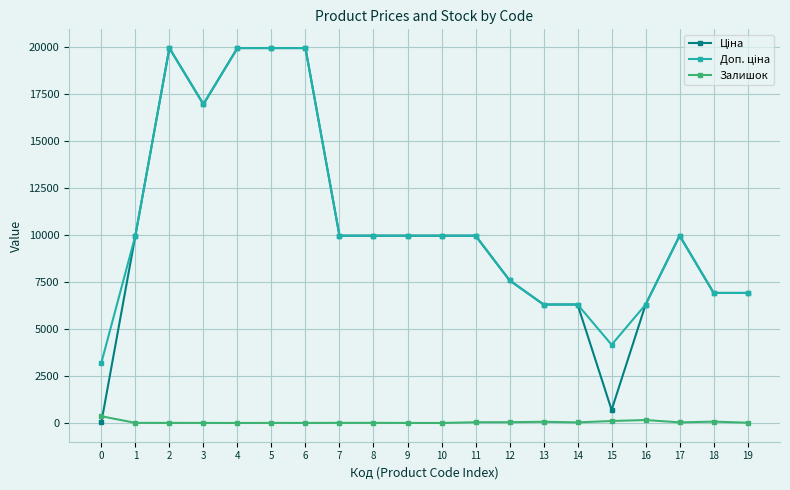

Which series has the largest range (max minus min)?

Ціна